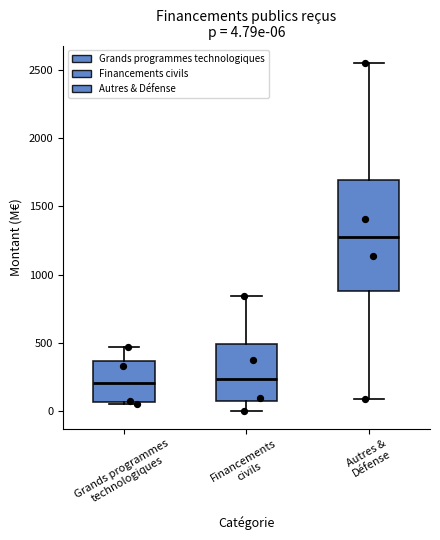

Comparing the boxes themselves (not the whiskers), which one is the tallest?

Autres & Défense